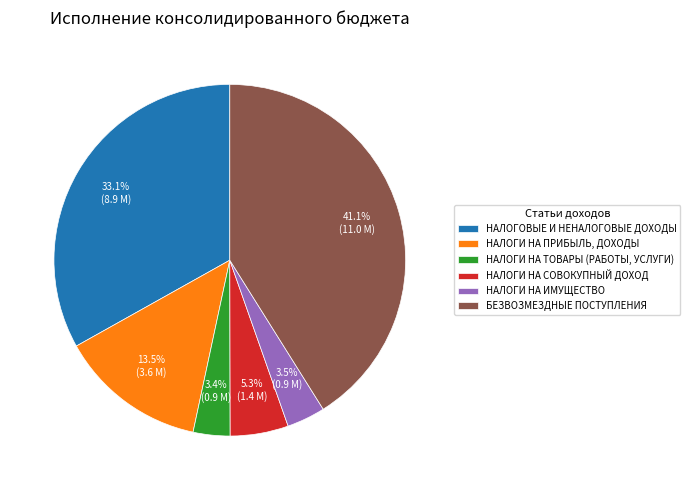

Which category has the biggest portion of the pie?

БЕЗВОЗМЕЗДНЫЕ ПОСТУПЛЕНИЯ